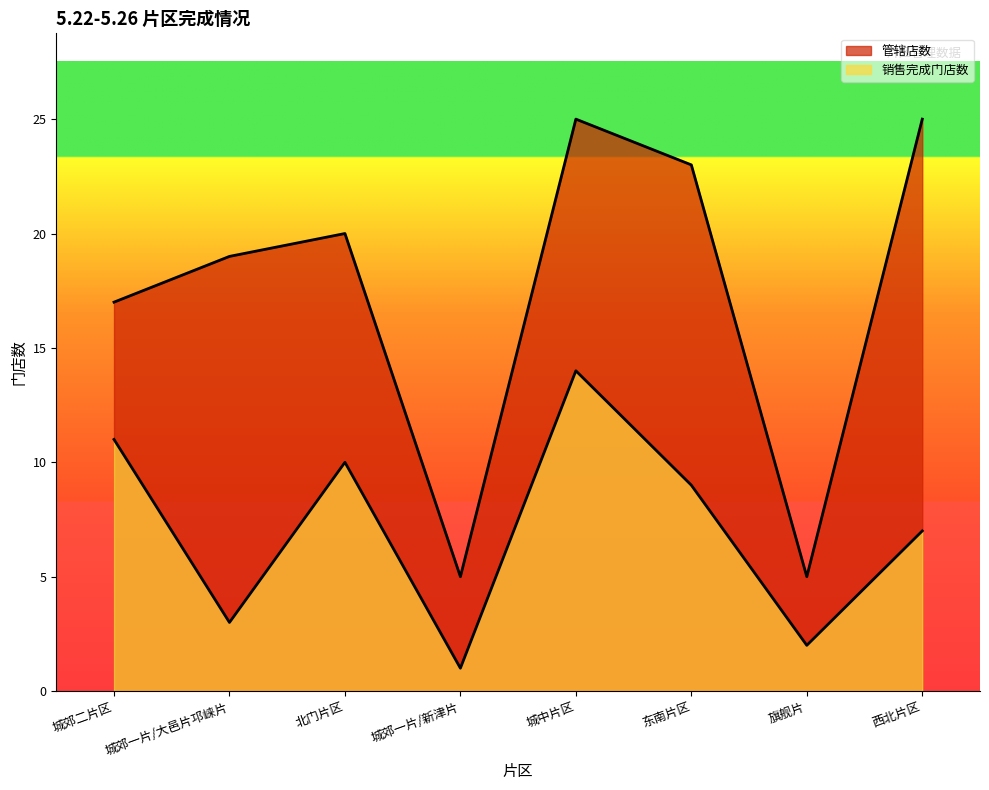

At which category does the chart reach its peak across all series?

城中片区